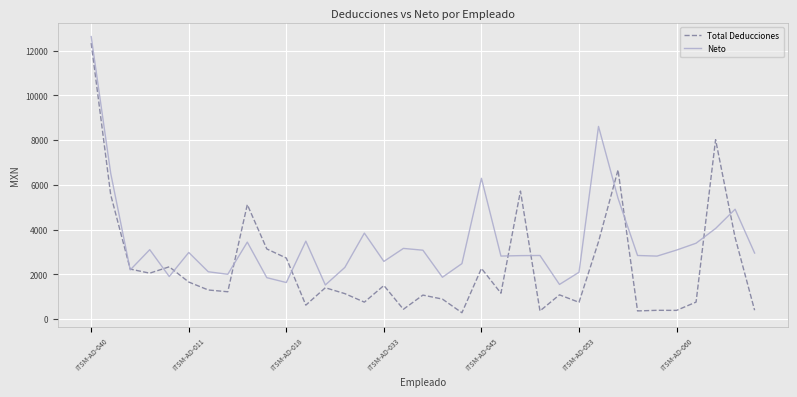

How many lines are shown in the chart?

2